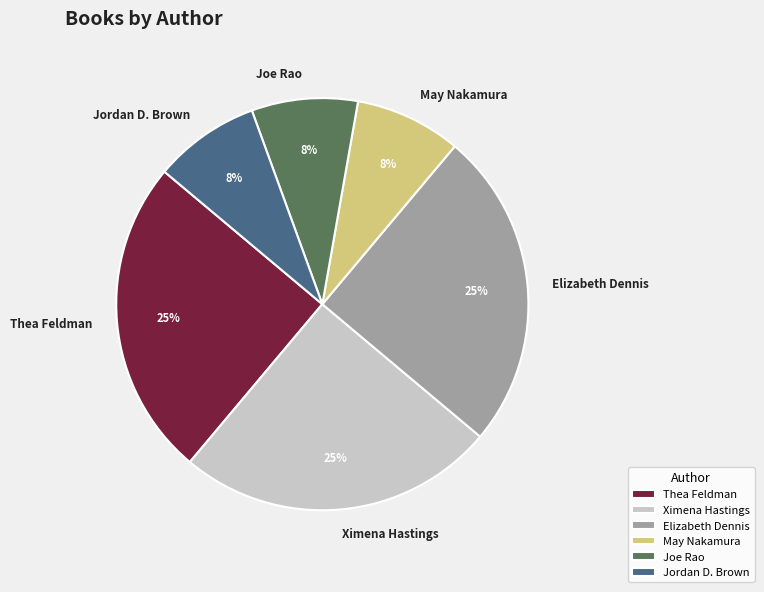

Is there a majority slice in this chart?

No